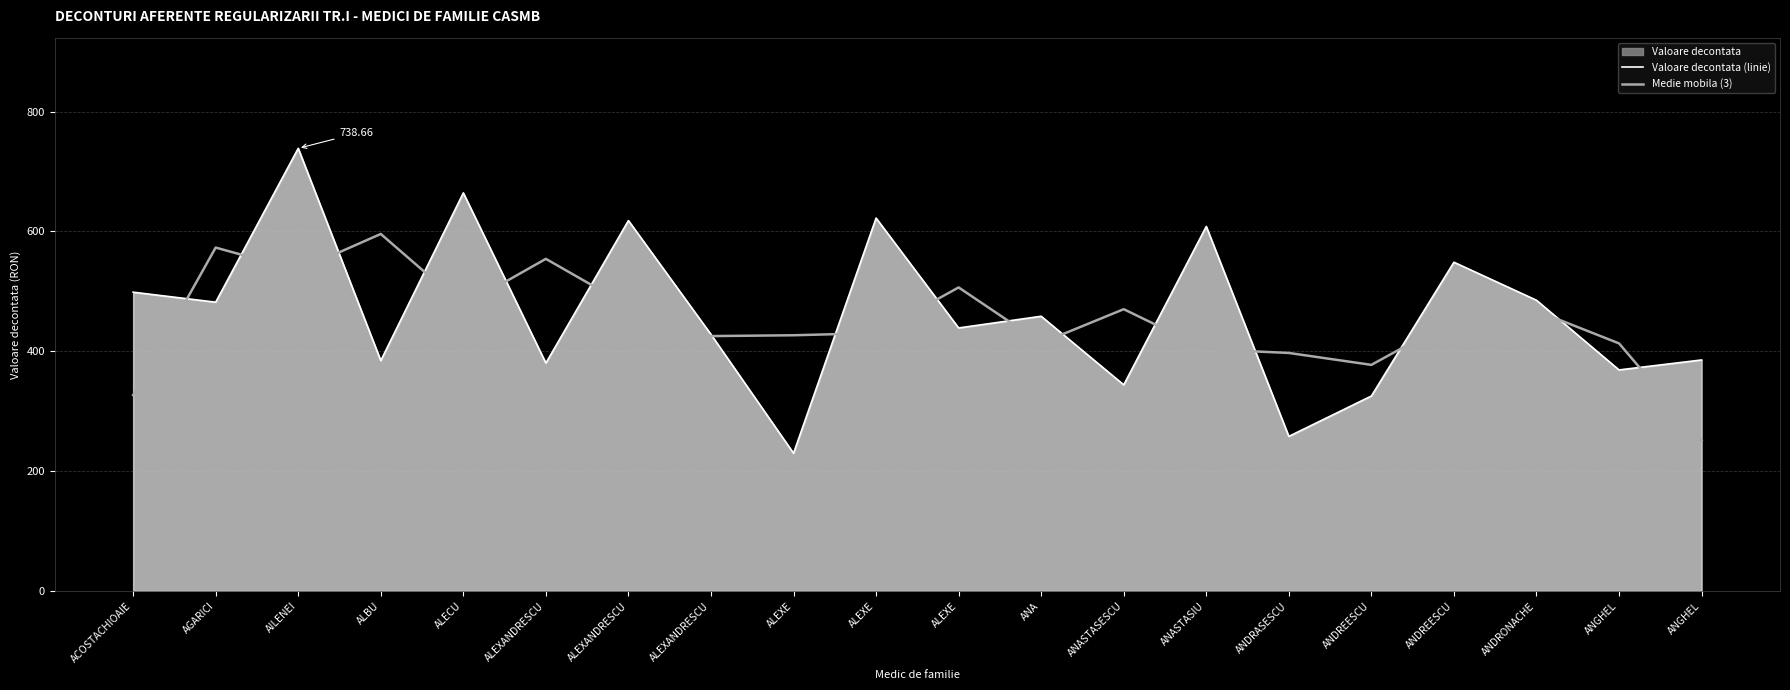

What is the difference between the Valoare decontata (linie) values at ALBU and ALEXE?

54.5